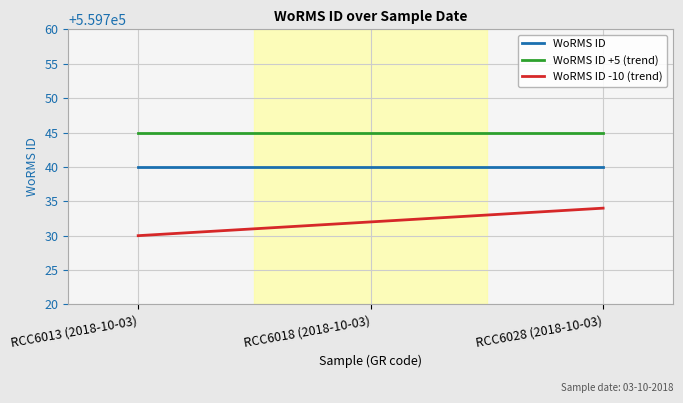

What is the maximum value for WoRMS ID -10 (trend)?

559734